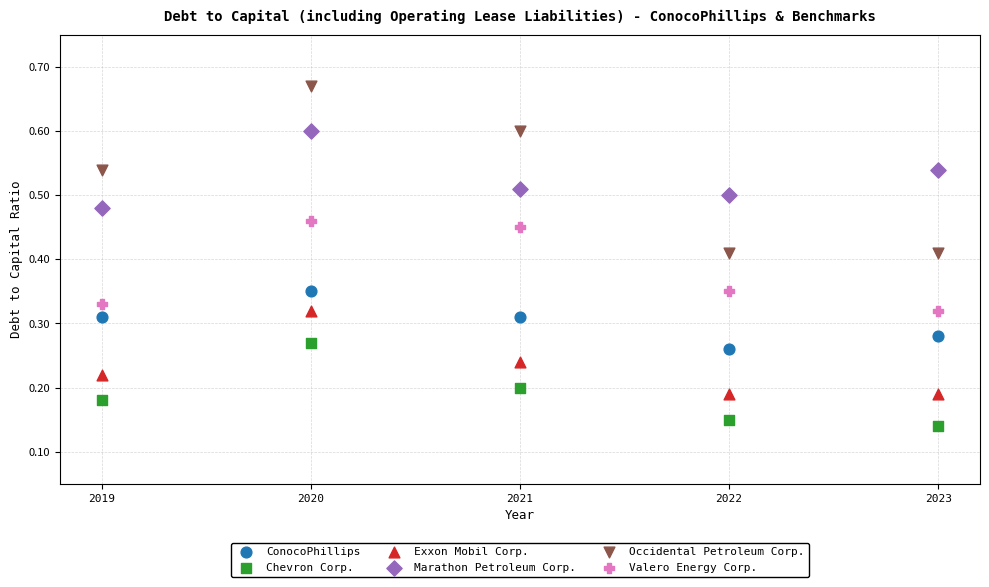

What is the X range (max minus min) for the scatter plot?

4.0